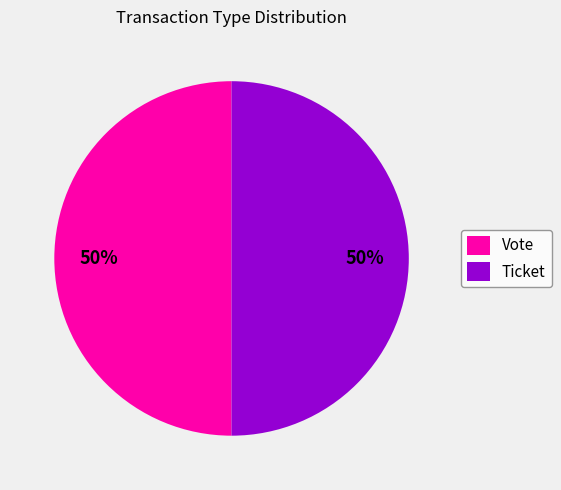

True or false: Vote accounts for 50% of the total.

True